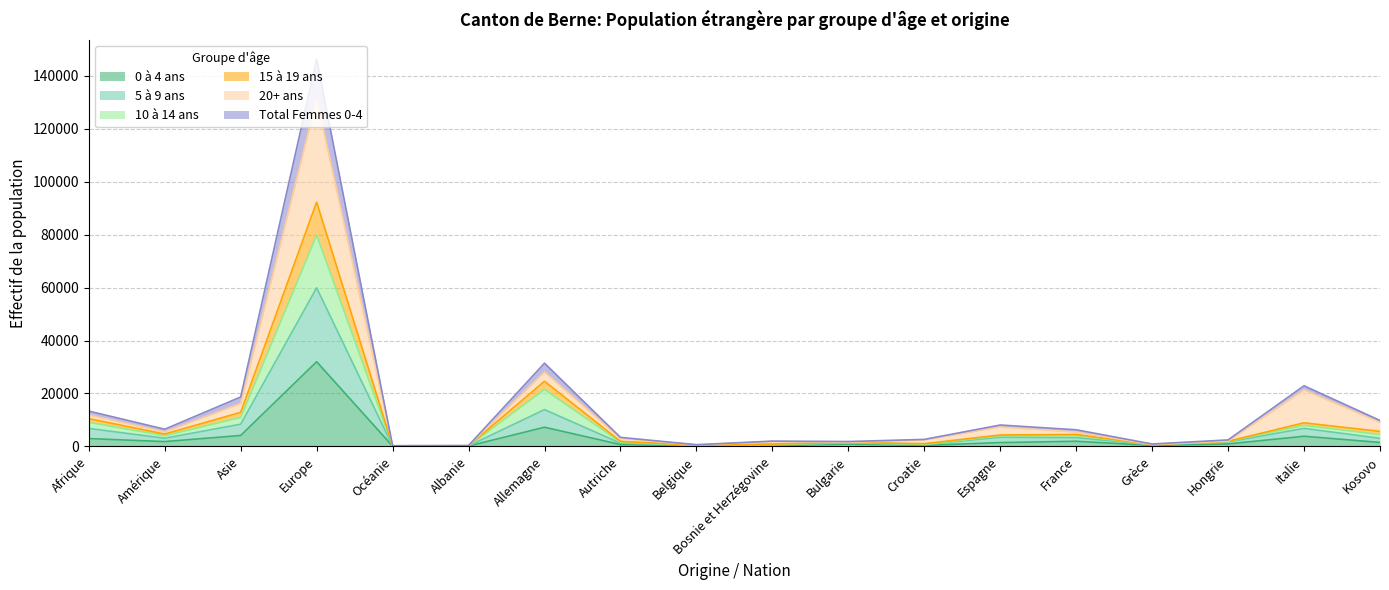

Which label corresponds to the largest value in the chart?

Europe